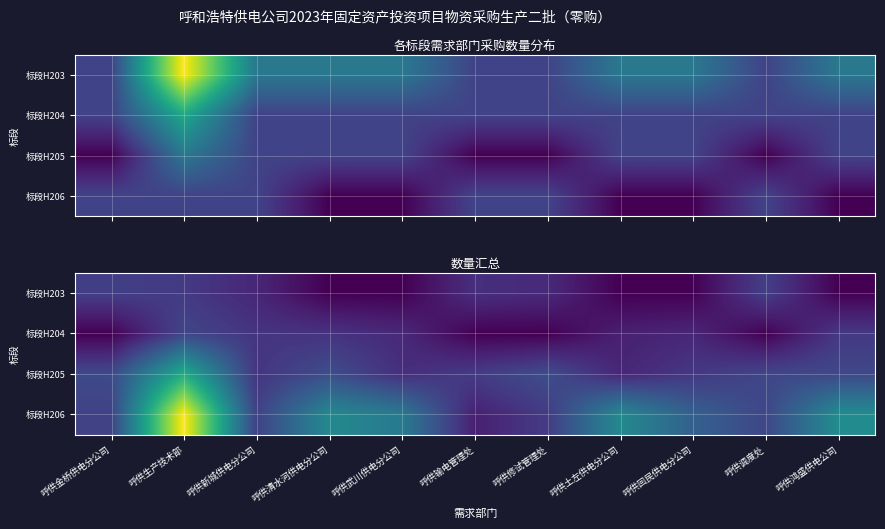

What is the total value across all series at 呼供土左供电分公司?

4.1